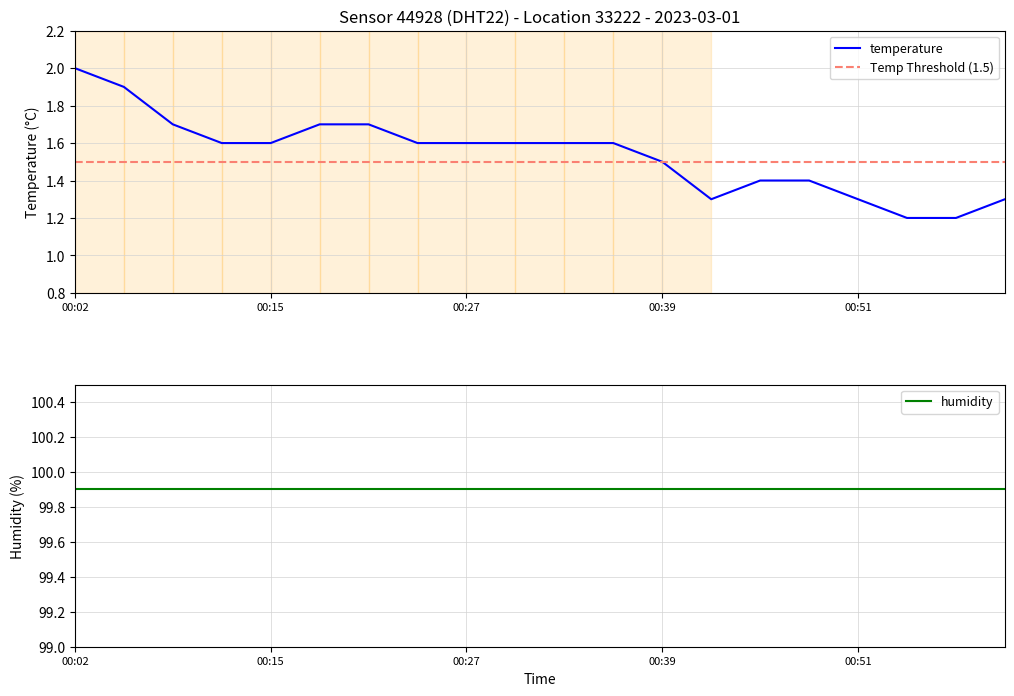

What is the sum of all temperature values?

30.8